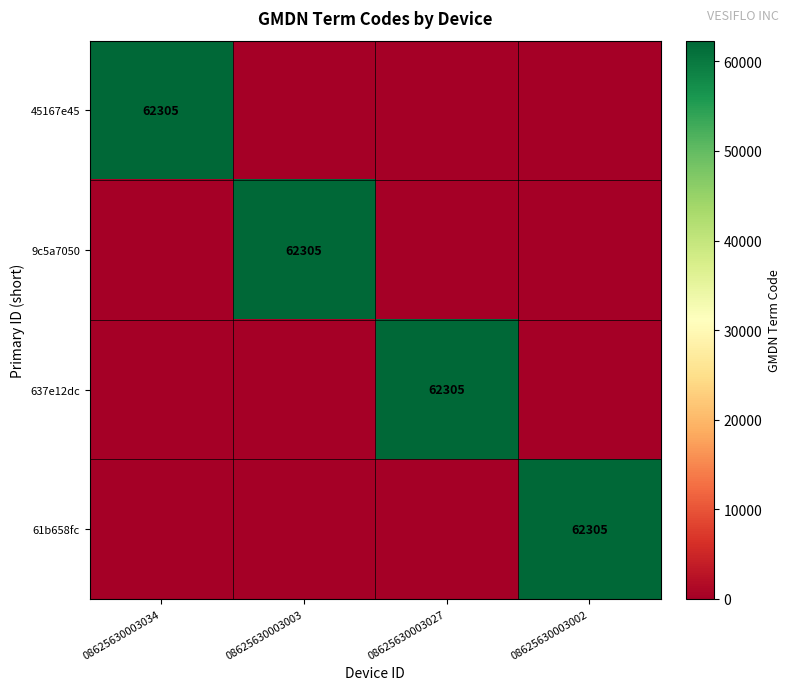

True or false: 45167e45 has a value of 103553 at 08625630003034.

False